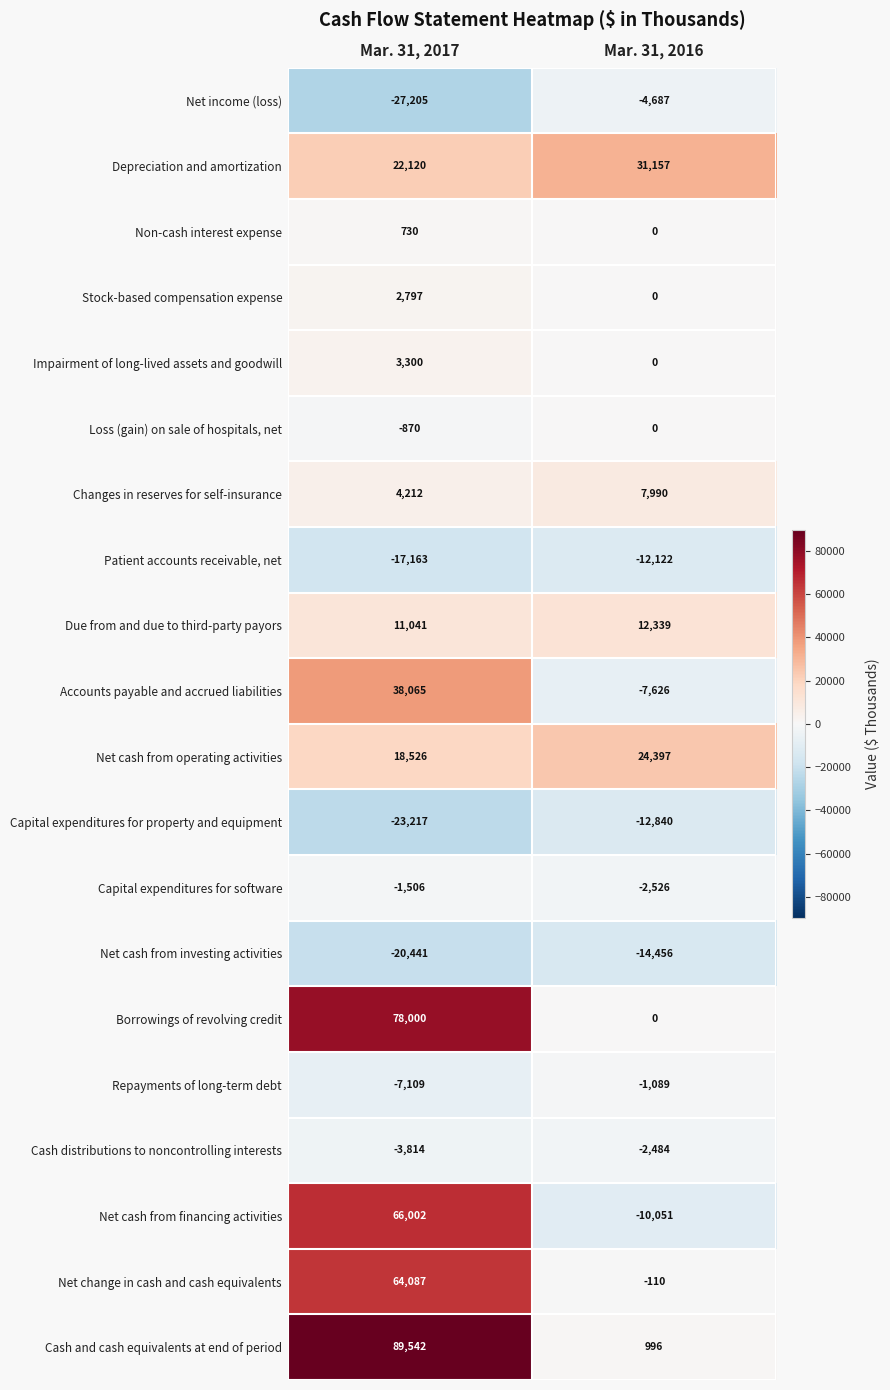

Read the Net change in cash and cash equivalents value at Mar. 31, 2016, to the nearest 100.

-100